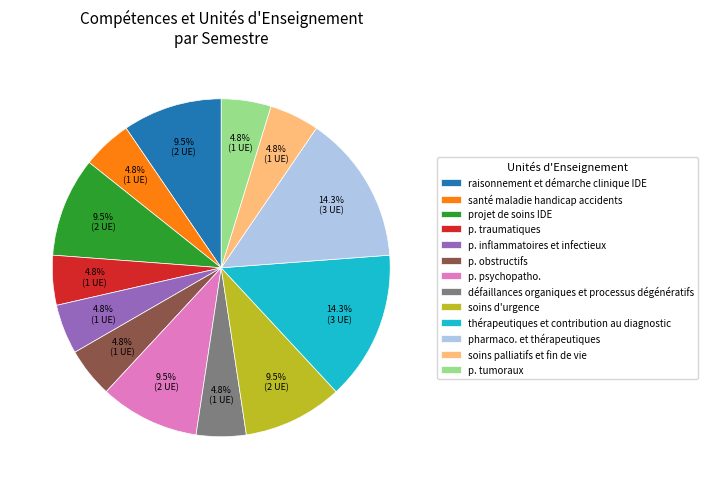

To the nearest percent, what is the average slice percentage?

8%